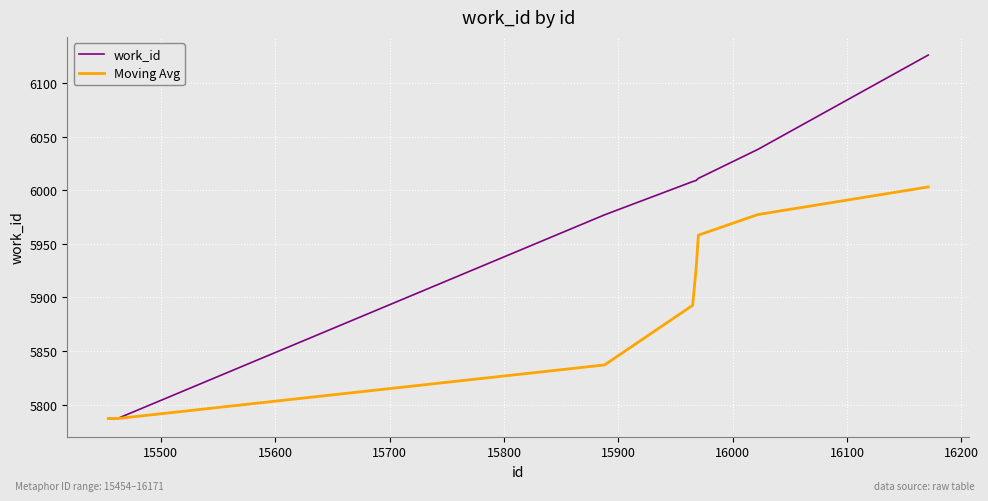

Which series has the largest range (max minus min)?

work_id